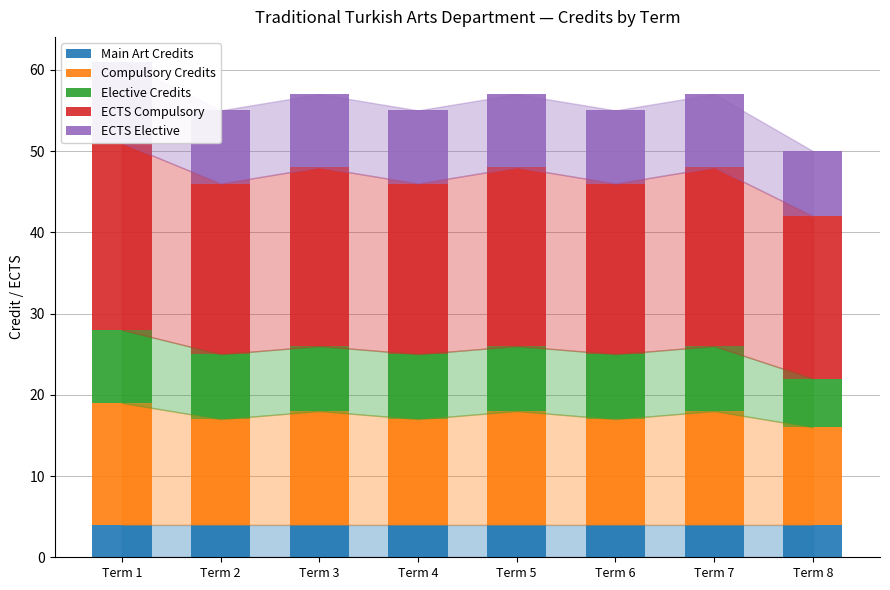

Is it true that Main Art Credits equals 6 at Term 3?

False